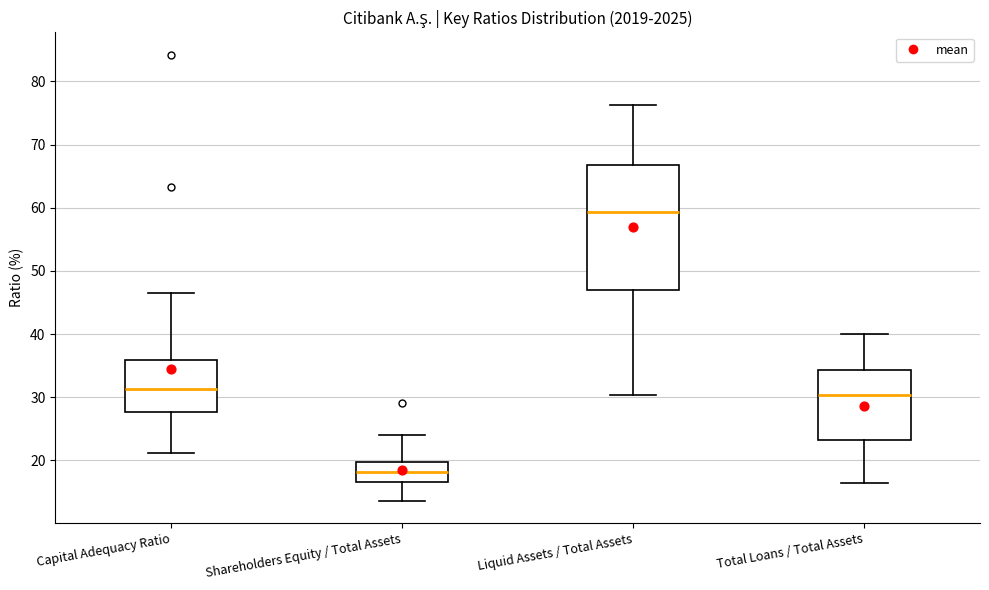

Reading left to right, transcribe this box plot: for each box, give where its median line is, the range the box spans, and where its two whiskers end, as read against the y-axis. The values are not printed on the chart, so give them approximately, as read against the axis.

Capital Adequacy Ratio: median 31, box 28 to 36, whiskers 21 to 47
Shareholders Equity / Total Assets: median 18, box 17 to 20, whiskers 14 to 24
Liquid Assets / Total Assets: median 59, box 47 to 67, whiskers 30 to 76
Total Loans / Total Assets: median 30, box 23 to 34, whiskers 16 to 40